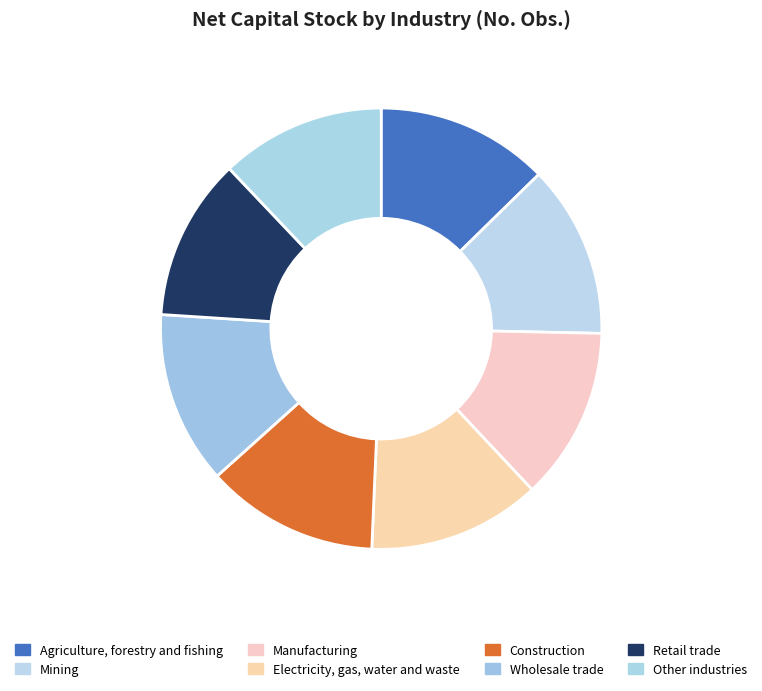

True or false: Mining accounts for 13% of the total.

True